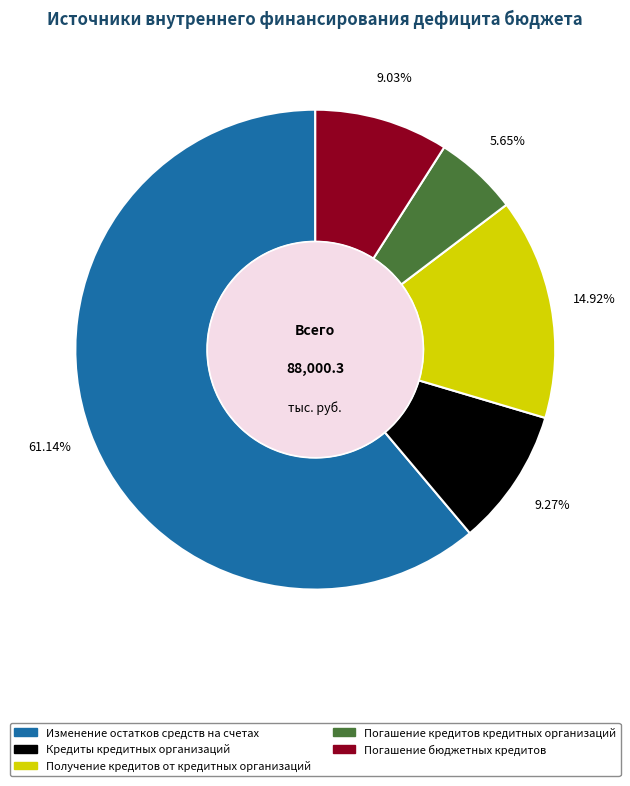

Is there a majority slice in this chart?

Yes